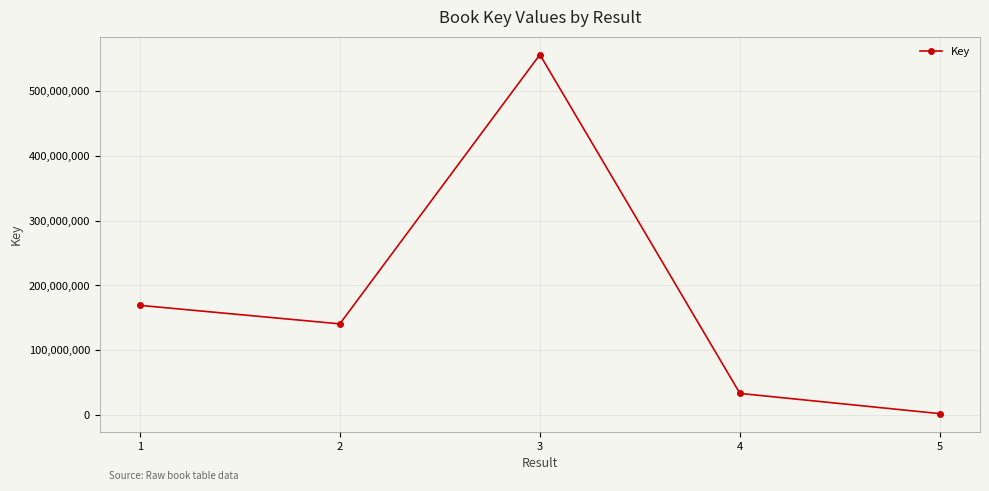

What is the ratio of the value at 3 to the value at 4?

16.8